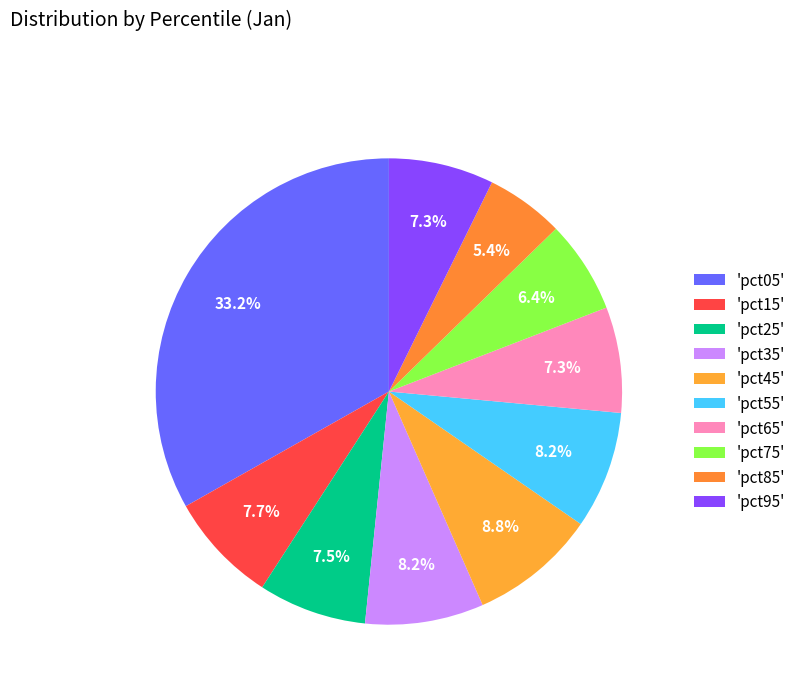

How many slices are in this pie chart?

10